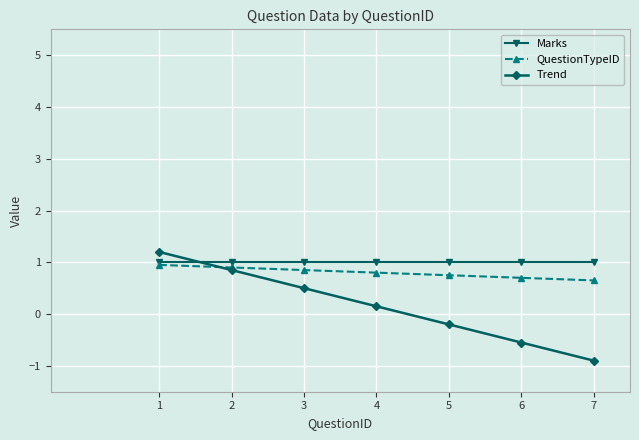

Is the value of Marks at 7 greater than the value of Trend at 2?

Yes